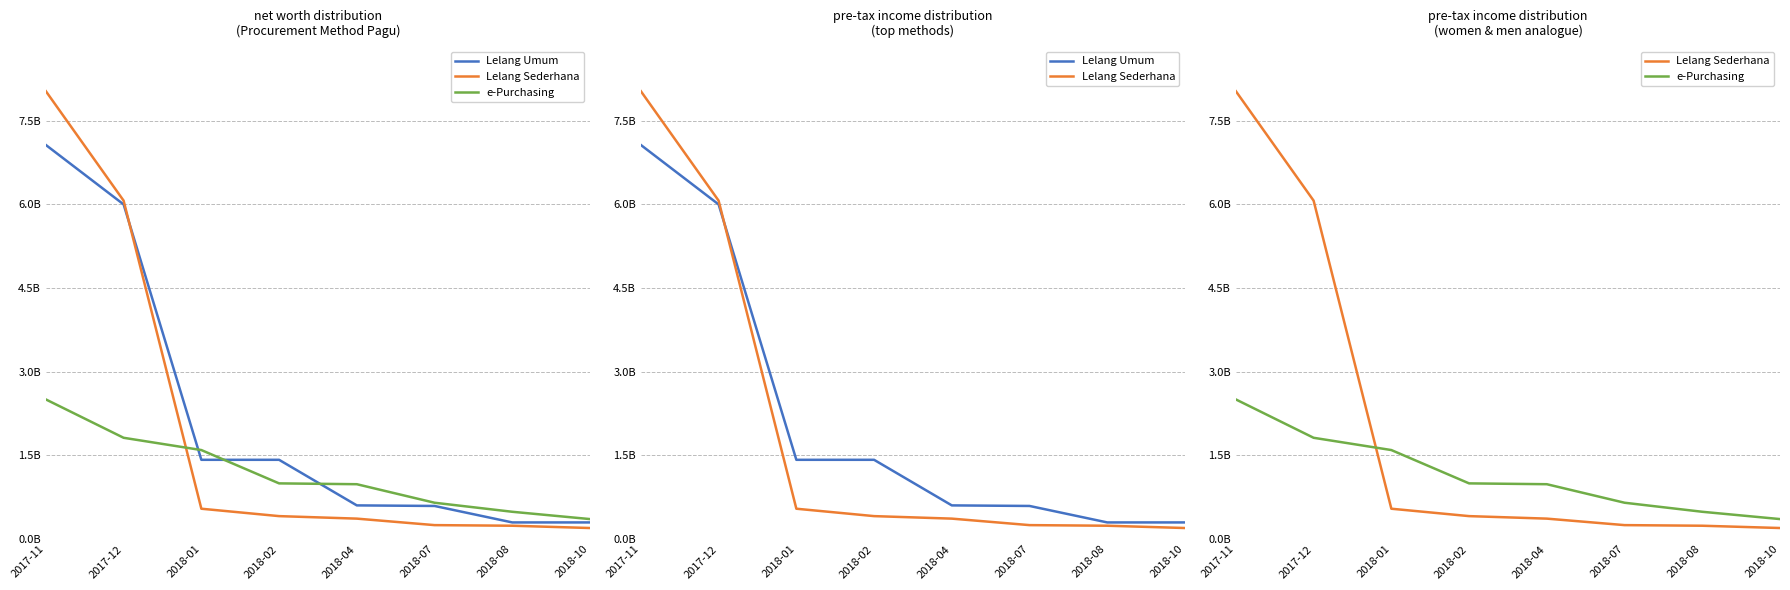

What is the label of the 4th point from the left?

2018-02